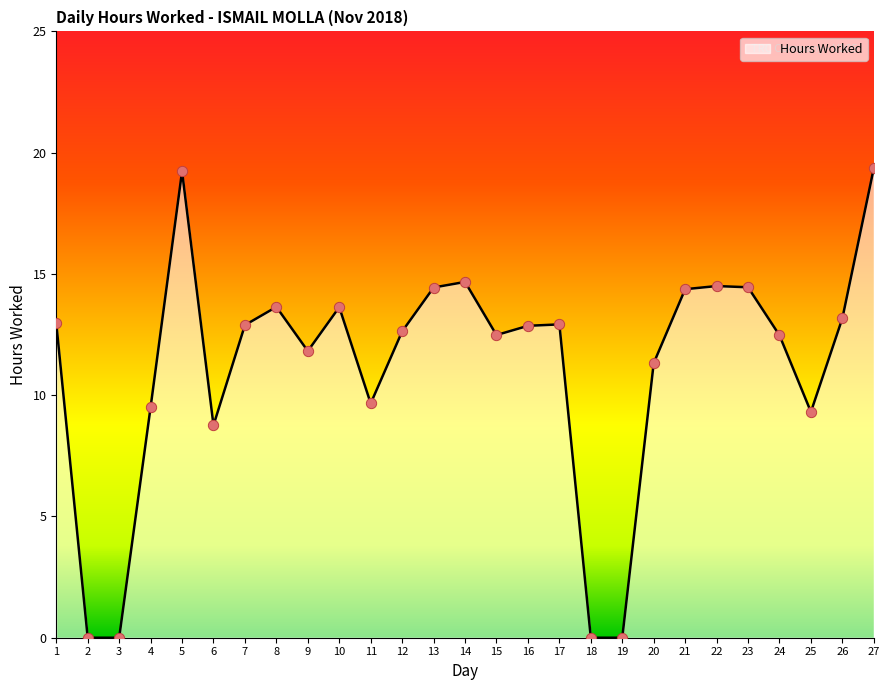

Between 8 and 15, which is larger?

8